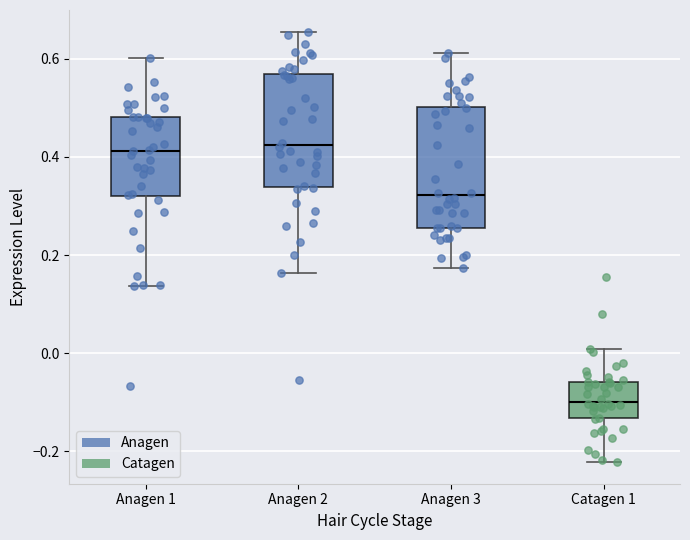

Reading left to right, read every box against the y-axis: the position of its median line, the range the box covers, and the ends of its whiskers. The values are not printed on the chart, so give them approximately, as read against the axis.

Anagen 1: median 0.42, box 0.32 to 0.48, whiskers 0.14 to 0.60
Anagen 2: median 0.42, box 0.34 to 0.56, whiskers 0.16 to 0.66
Anagen 3: median 0.32, box 0.26 to 0.50, whiskers 0.18 to 0.62
Catagen 1: median -0.10, box -0.14 to -0.06, whiskers -0.22 to 0.00